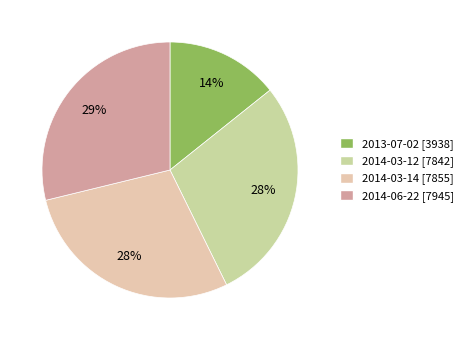

Which slice is the largest?

2014-06-22